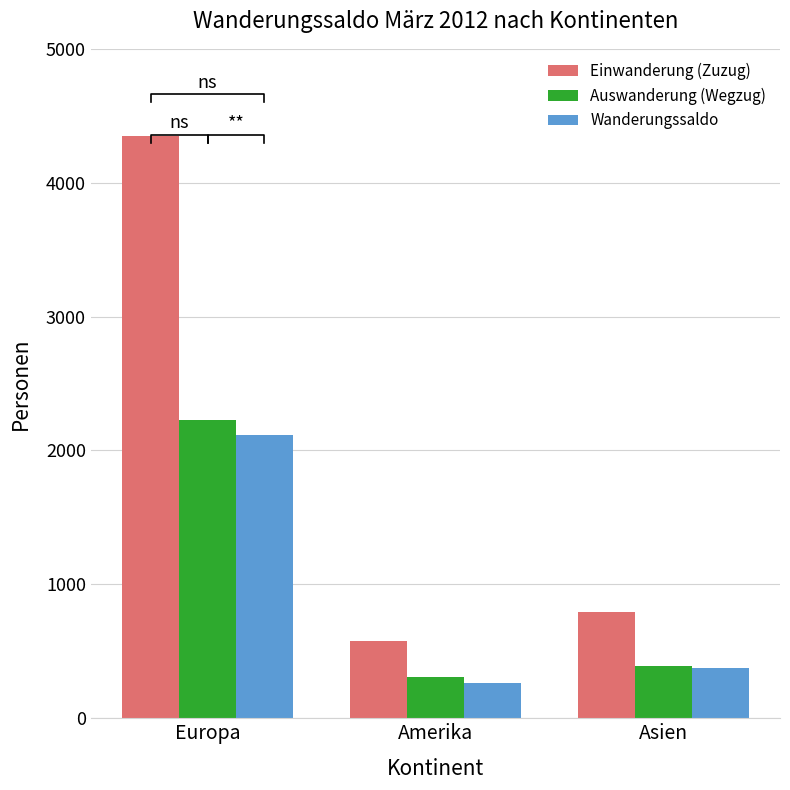

Reading left to right, list all the values displayed in this chart.

Einwanderung (Zuzug): Europa=4349	Amerika=576	Asien=794
Auswanderung (Wegzug): Europa=2224	Amerika=311	Asien=389
Wanderungssaldo: Europa=2117	Amerika=267	Asien=376